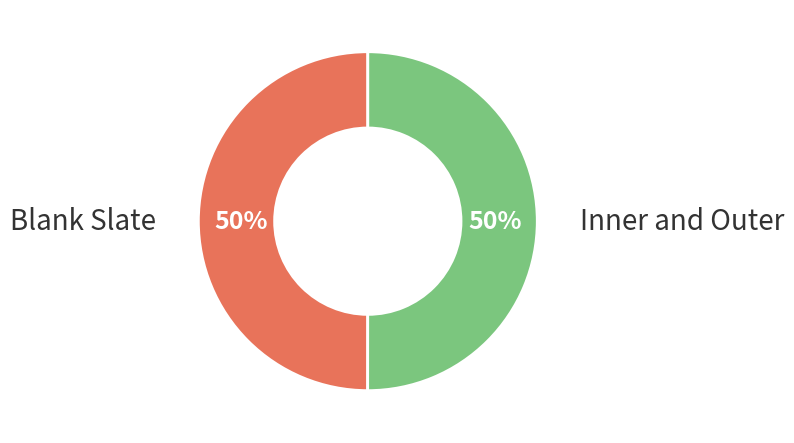

To the nearest percent, what portion does Blank Slate represent?

50%